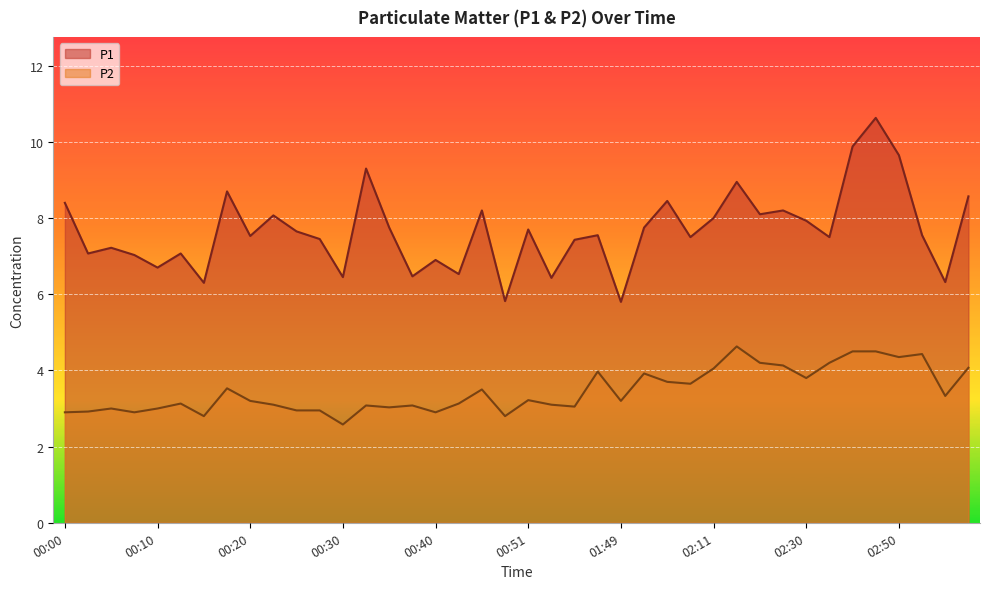

What are all the series names shown in the legend?

P1, P2